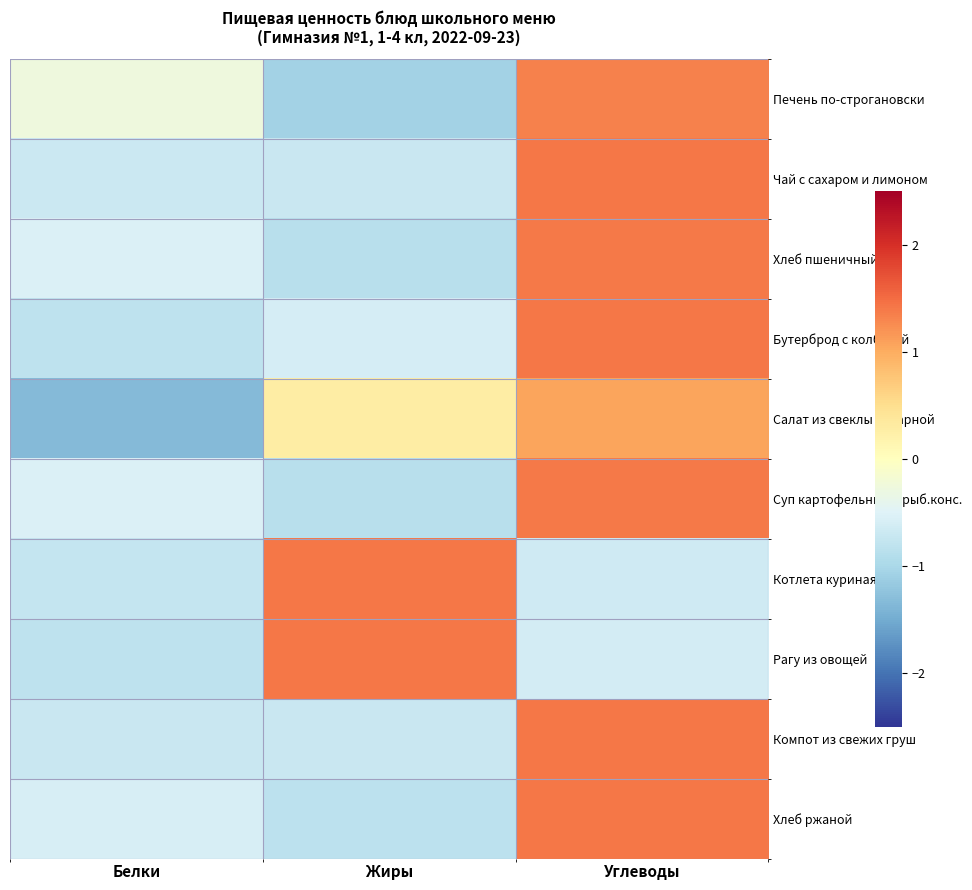

Which series has the largest total across all categories?

Печень по-строгановски